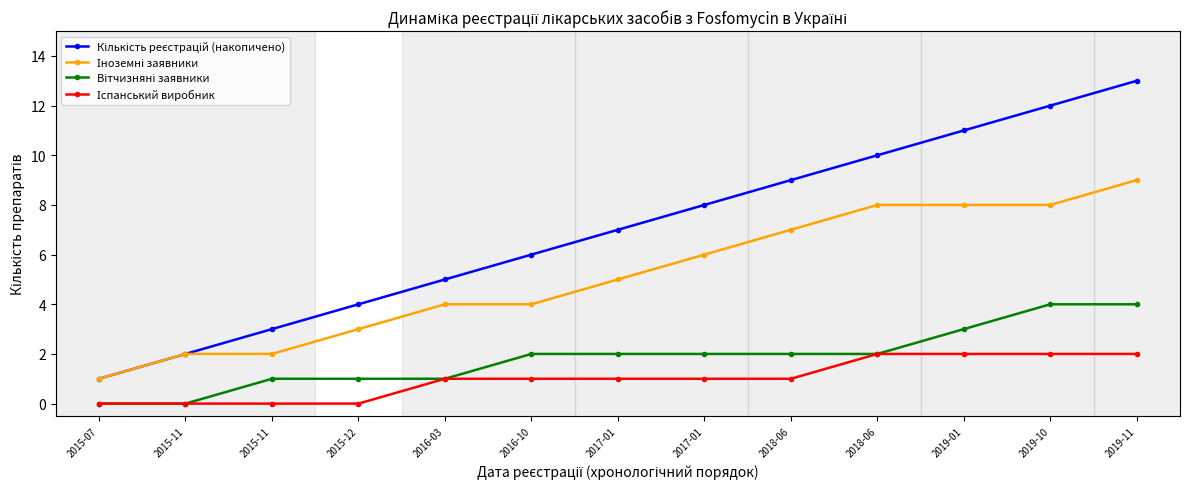

What is the label of the 6th point from the right?

2017-01